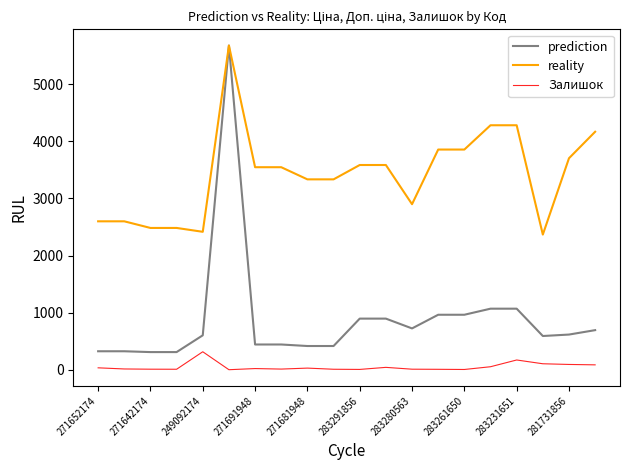

Which series has the widest spread of values?

prediction